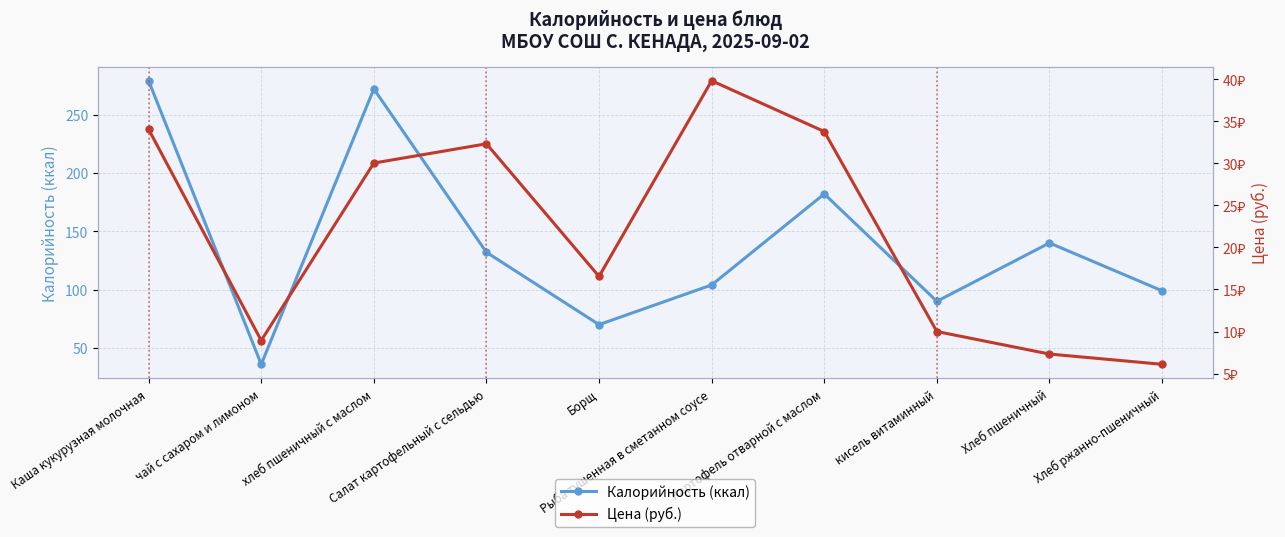

At which category is the sum across all series the highest?

Каша кукурузная молочная